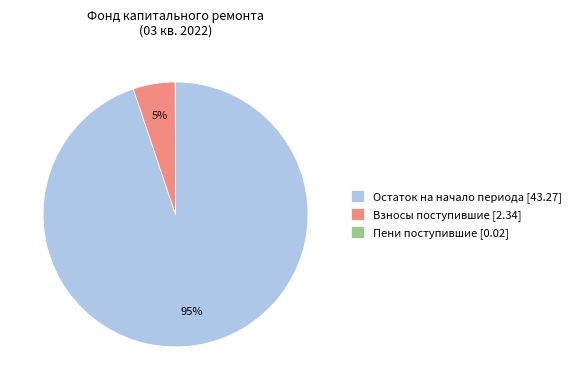

Do Остаток на начало периода [43.27] and Взносы поступившие [2.34] together represent more than half of the pie?

Yes